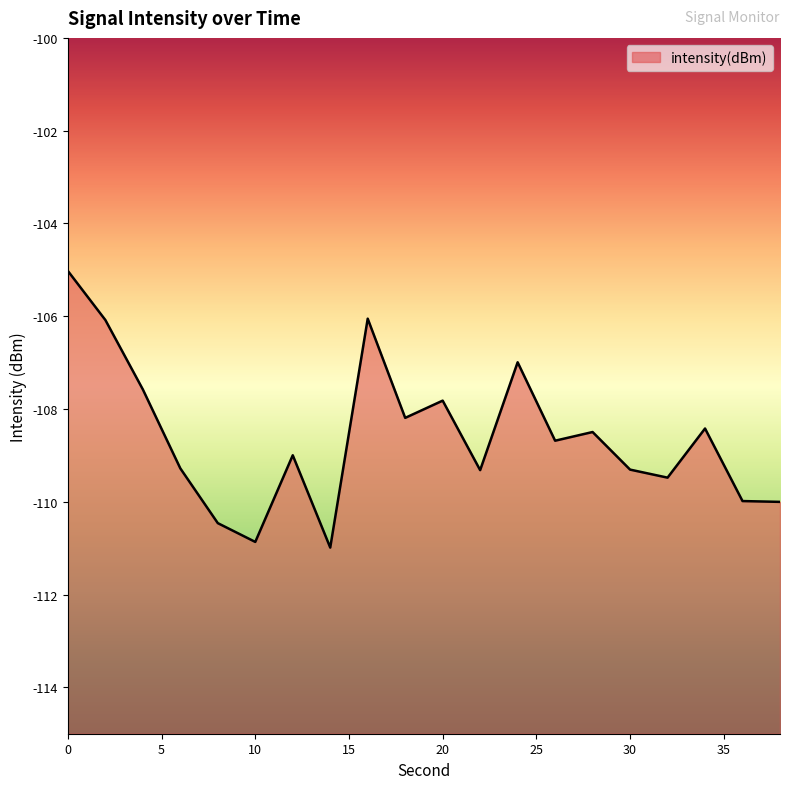

What is the value of the 9th point from the left?

-106.1